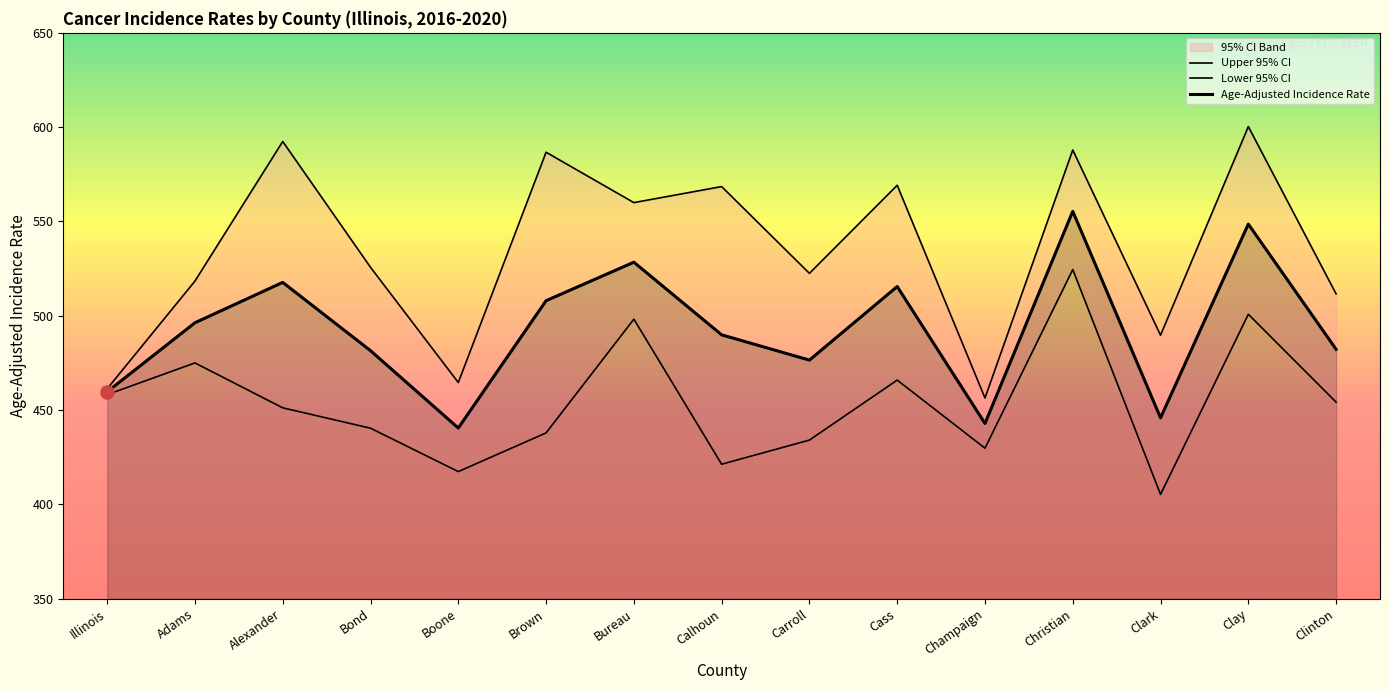

Which series has the widest spread of Y values?

Upper 95% CI